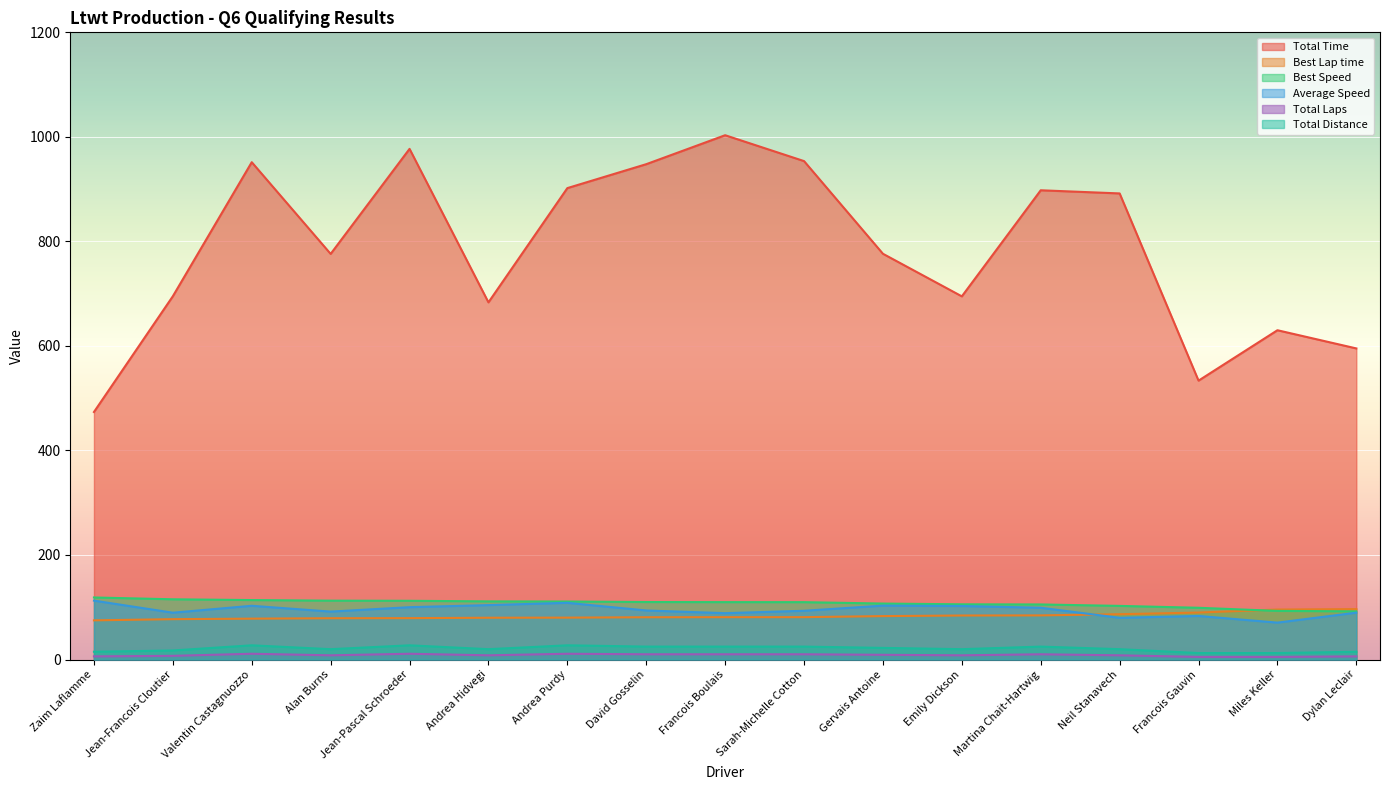

List the labels in order of Total Laps value, smallest first.

Francois Gauvin, Miles Keller, Zaim Laflamme, Dylan Leclair, Jean-Francois Cloutier, Alan Burns, Andrea Hidvegi, Emily Dickson, Neil Stanavech, Gervais Antoine, David Gosselin, Francois Boulais, Sarah-Michelle Cotton, Martina Chait-Hartwig, Valentin Castagnuozzo, Jean-Pascal Schroeder, Andrea Purdy